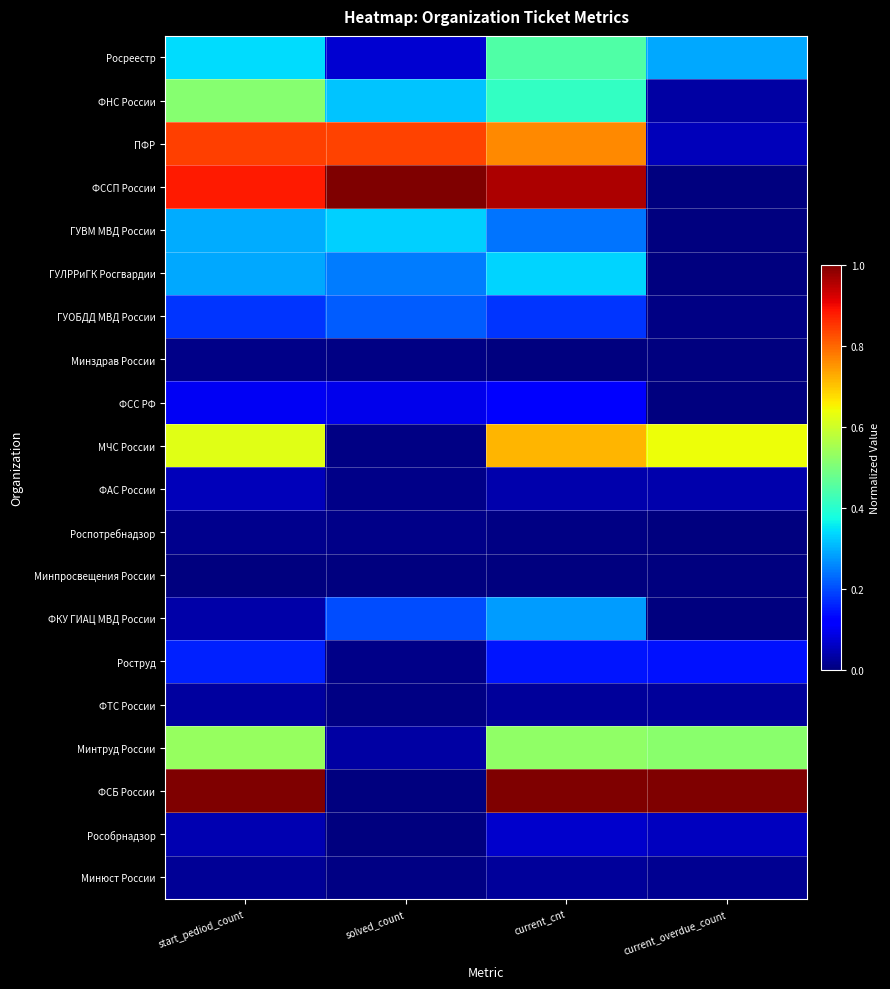

At how many categories does at least one series exceed 0?

4